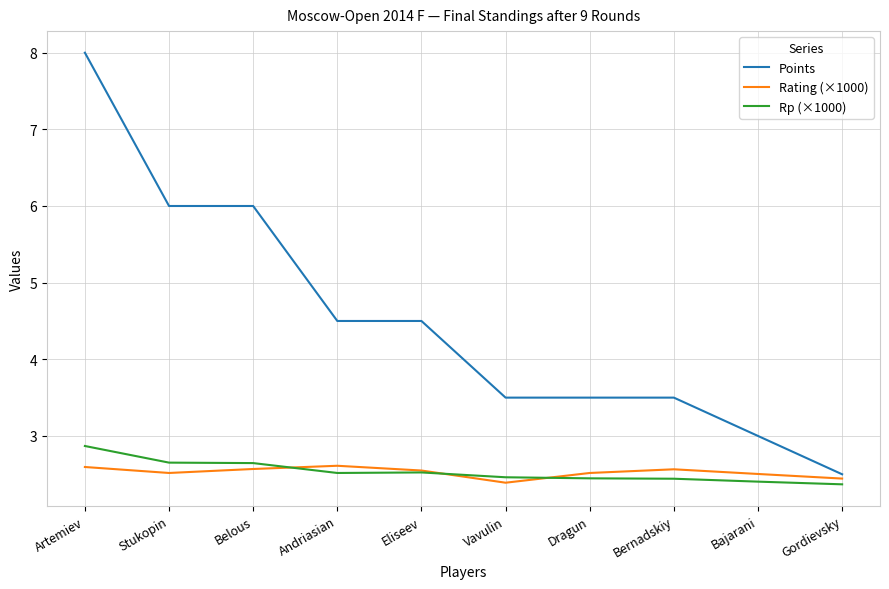

True or false: Points and Rp (×1000) cross at least once.

False